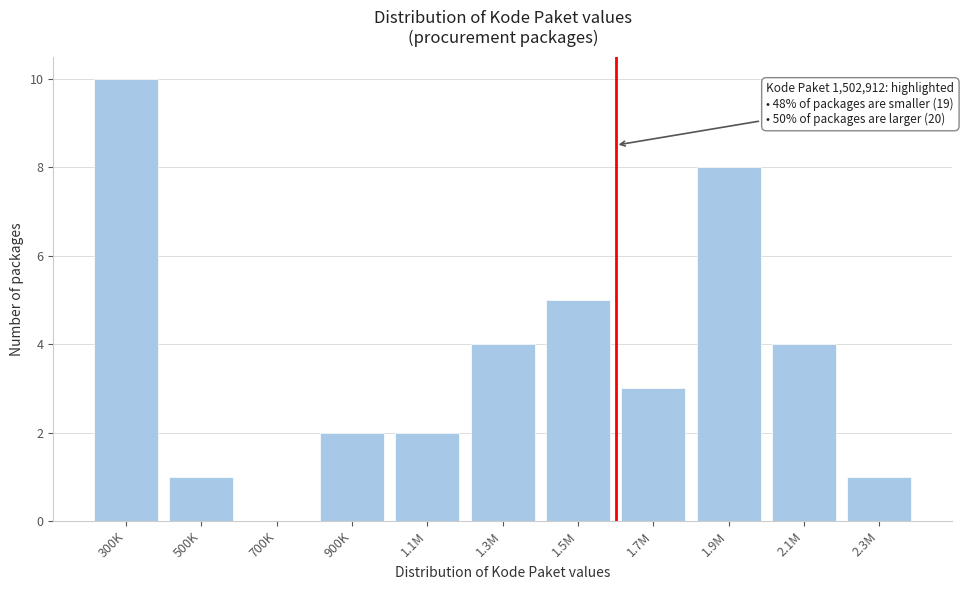

Reading left to right, list all the values displayed in this chart.

300K=10	500K=1	700K=0	900K=2	1.1M=2	1.3M=4	1.5M=5	1.7M=3	1.9M=8	2.1M=4	2.3M=1